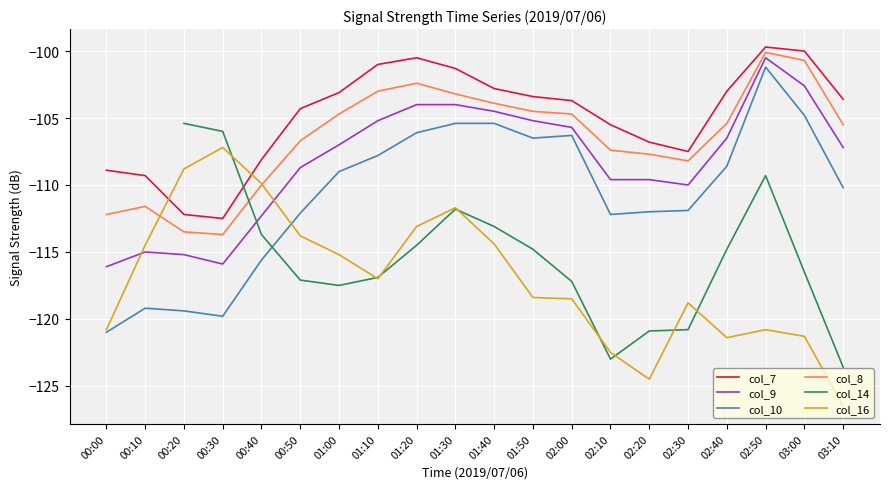

After their last crossing, which series has the higher values: col_10 or col_16?

col_10